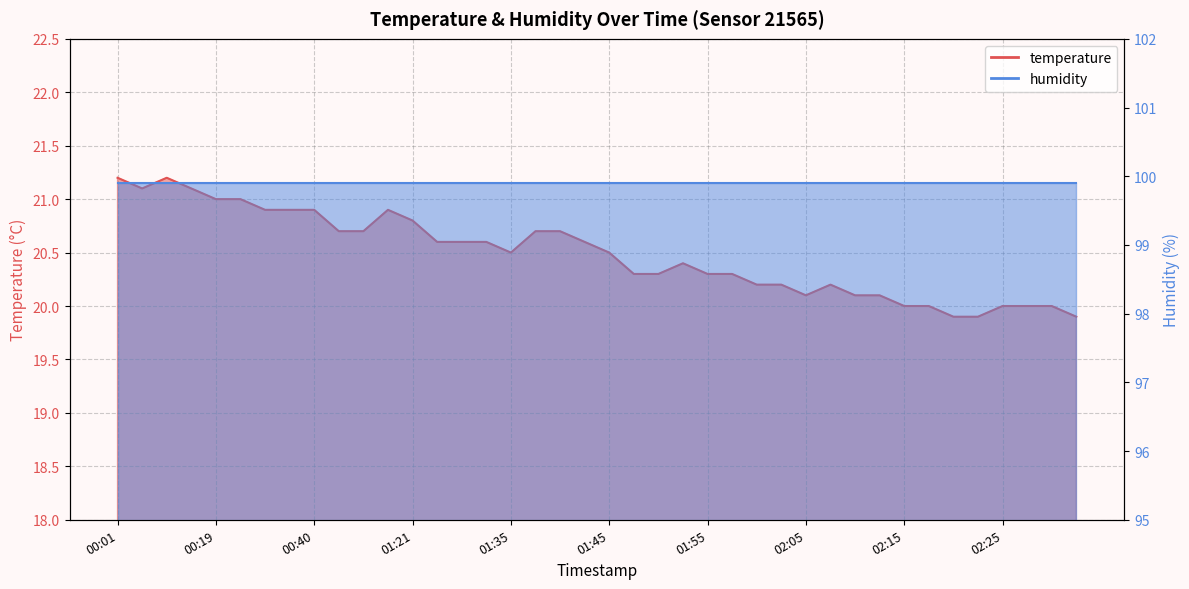

How many points are lower than both their immediate neighbors (excluding endpoints)?

3